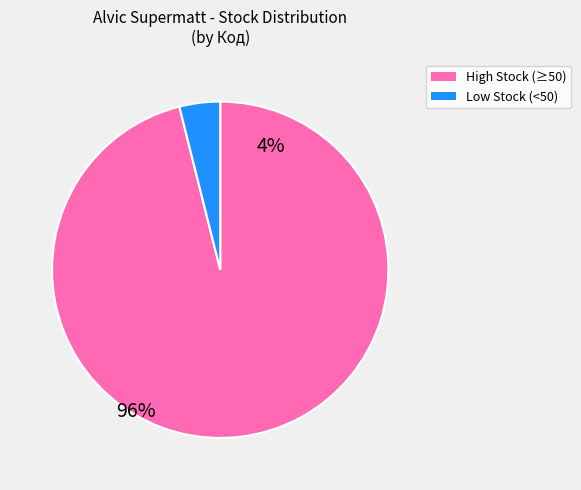

Is there any slice that represents more than half of the pie?

Yes